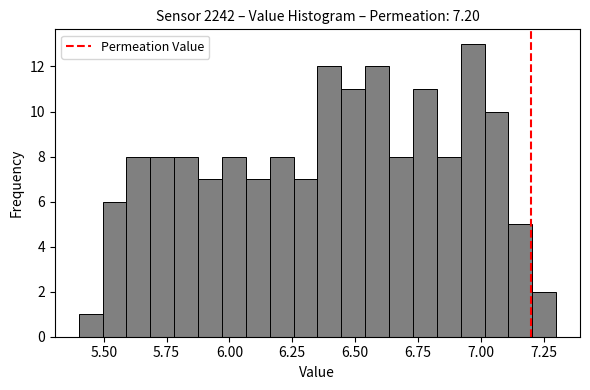

Around what value on the x-axis is the tallest bar? Give the approximate position of its centre, as read against the axis.

6.95